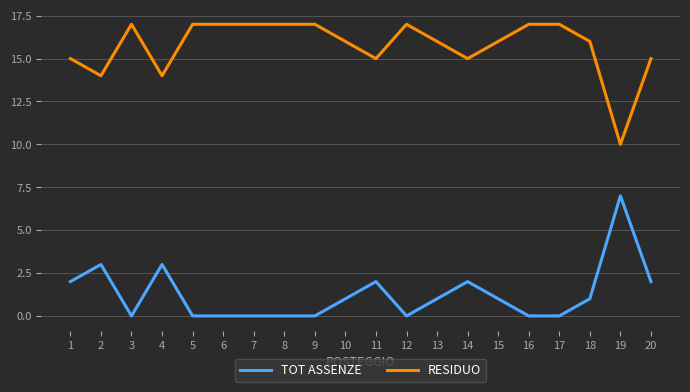

True or false: TOT ASSENZE has a value of -4 at 7.

False